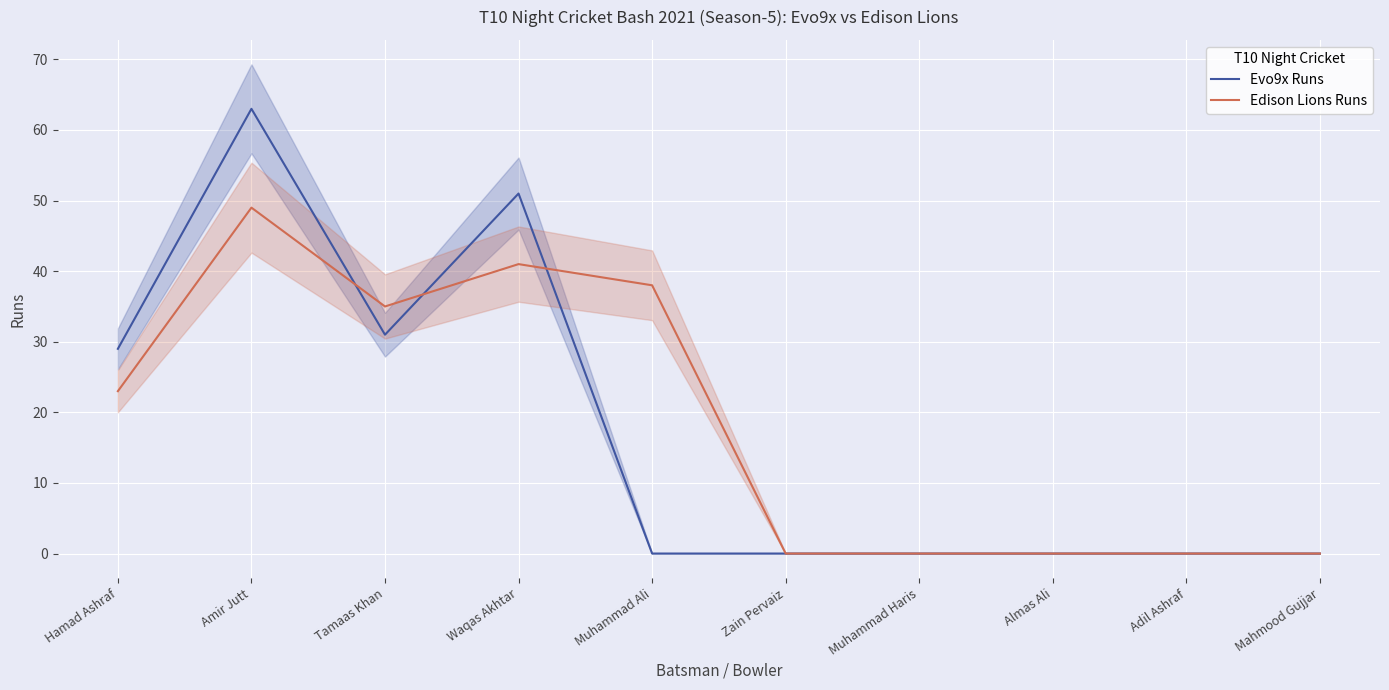

Between which two adjacent categories do Evo9x Runs and Edison Lions Runs first intersect?

Amir Jutt and Tamaas Khan